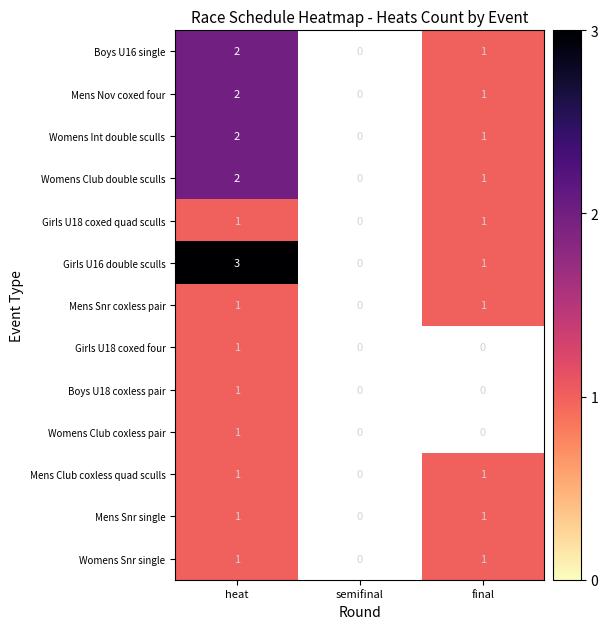

The value of Mens Snr single at final is 2. True or false?

False